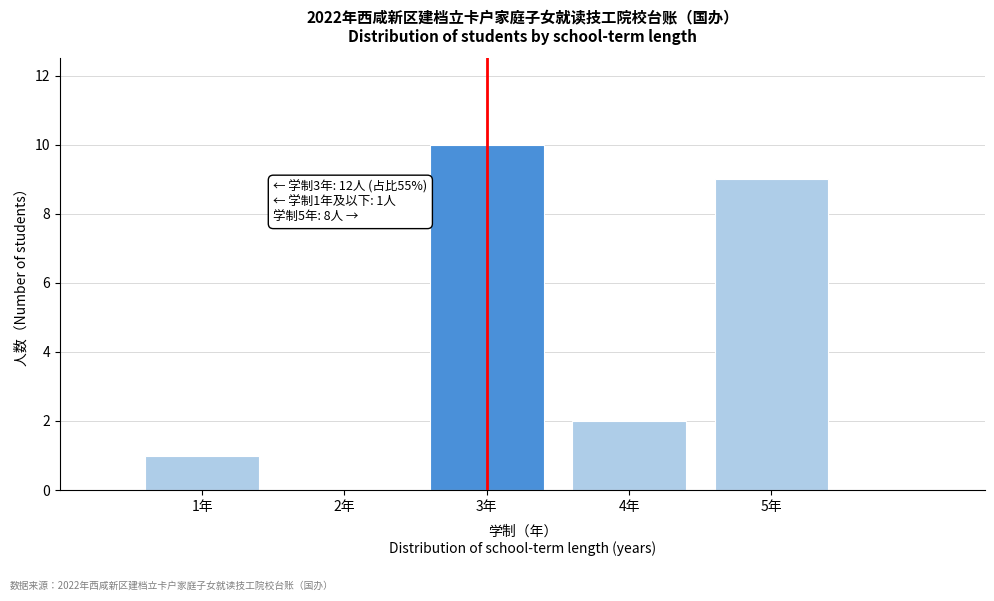

Over which range of the x-axis is the bar tallest?

2.5 to 3.5